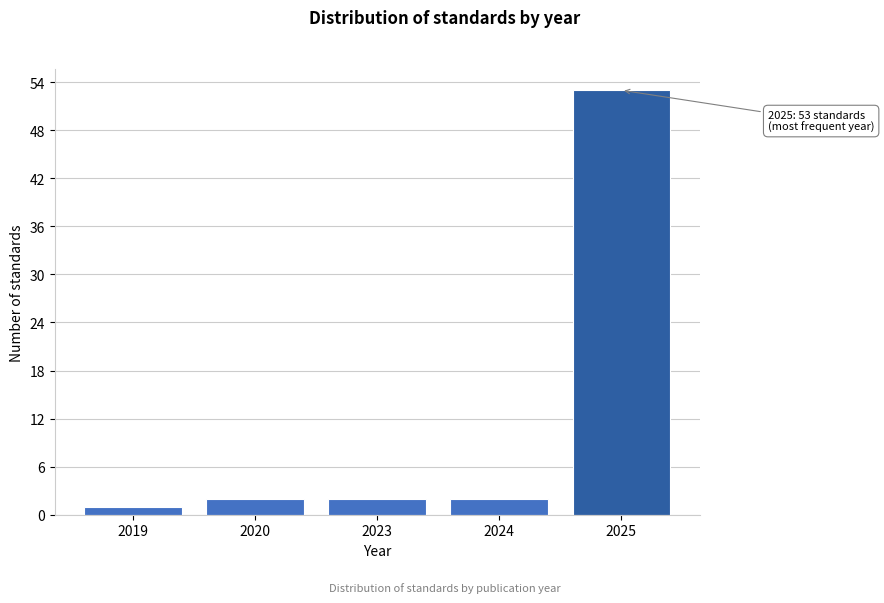

Reading left to right, what are all the values shown in this chart?

1	2	2	2	53